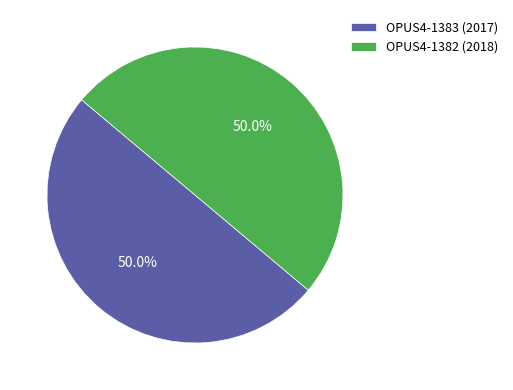

What is the ratio of the value at OPUS4-1383 (2017) to the value at OPUS4-1382 (2018)?

1.0